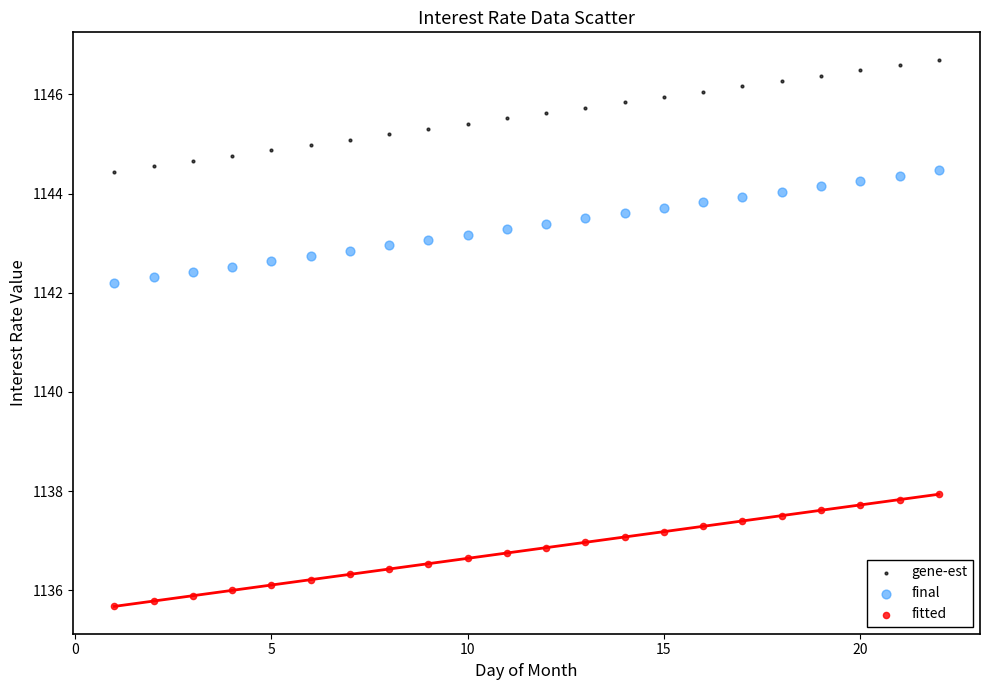

What is the X range (max minus min) for the scatter plot?

21.0